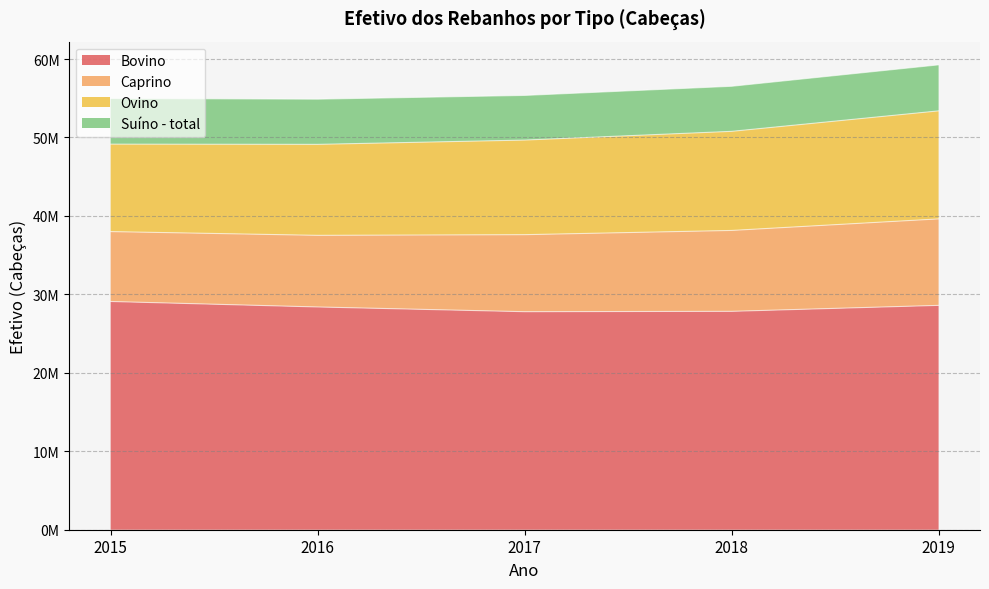

Reading right to left, what are all the values shown in this chart?

Bovino: 2019=28596654	2018=27837112	2017=27791097	2016=28393671	2015=29092184
Caprino: 2019=11024373	2018=10311014	2017=9817955	2016=9130578	2015=8909076
Ovino: 2019=13768459	2018=12630902	2017=12058840	2016=11597530	2015=11149336
Suíno - total: 2019=5864208	2018=5742769	2017=5689213	2016=5760011	2015=5815558